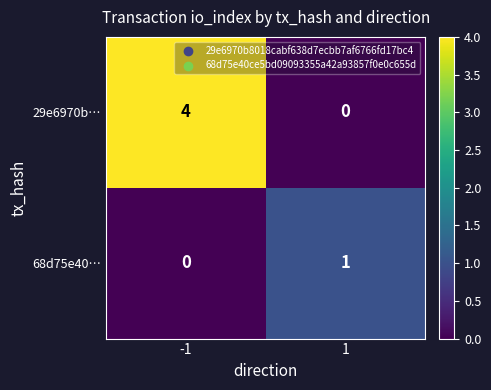

Between -1 and 1, which series saw the biggest shift?

29e6970b…